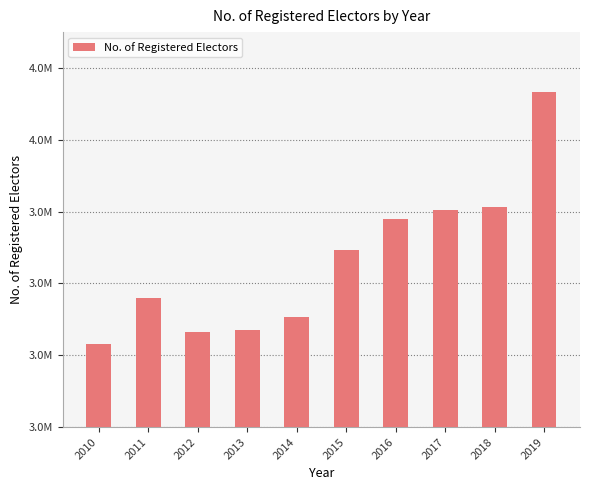

Are the bars horizontal?

No